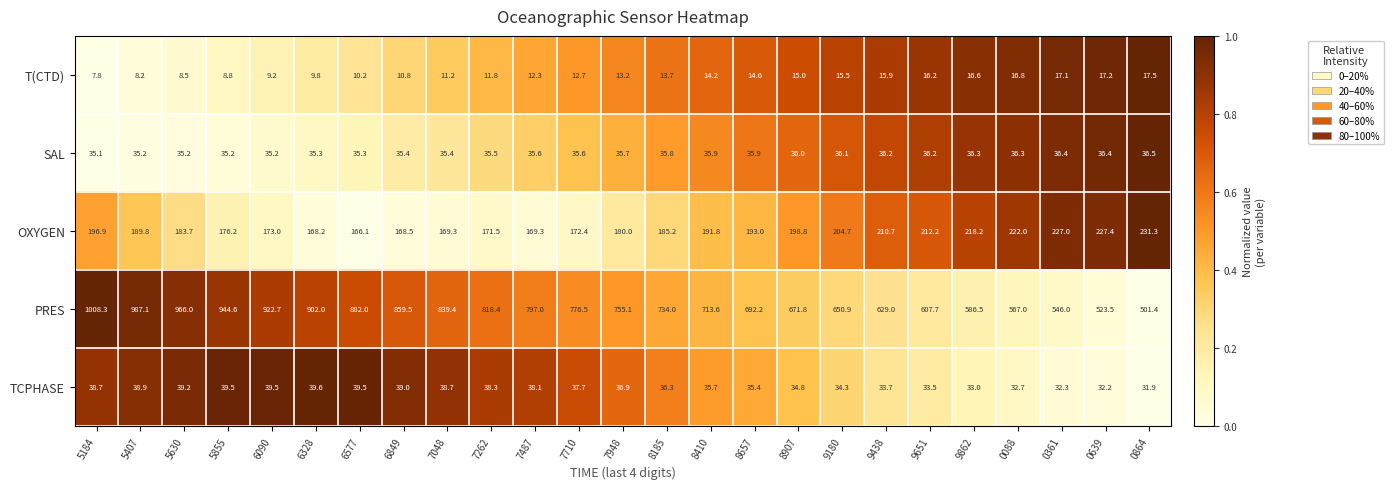

Read the OXYGEN value at 0088.

222.0